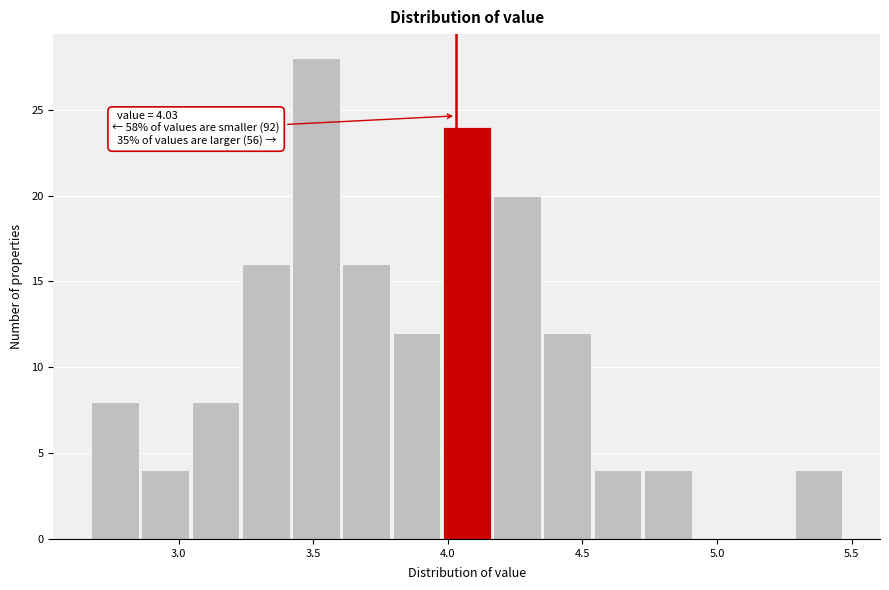

Read against the x-axis, roughly where is the centre of the tallest bar?

3.50